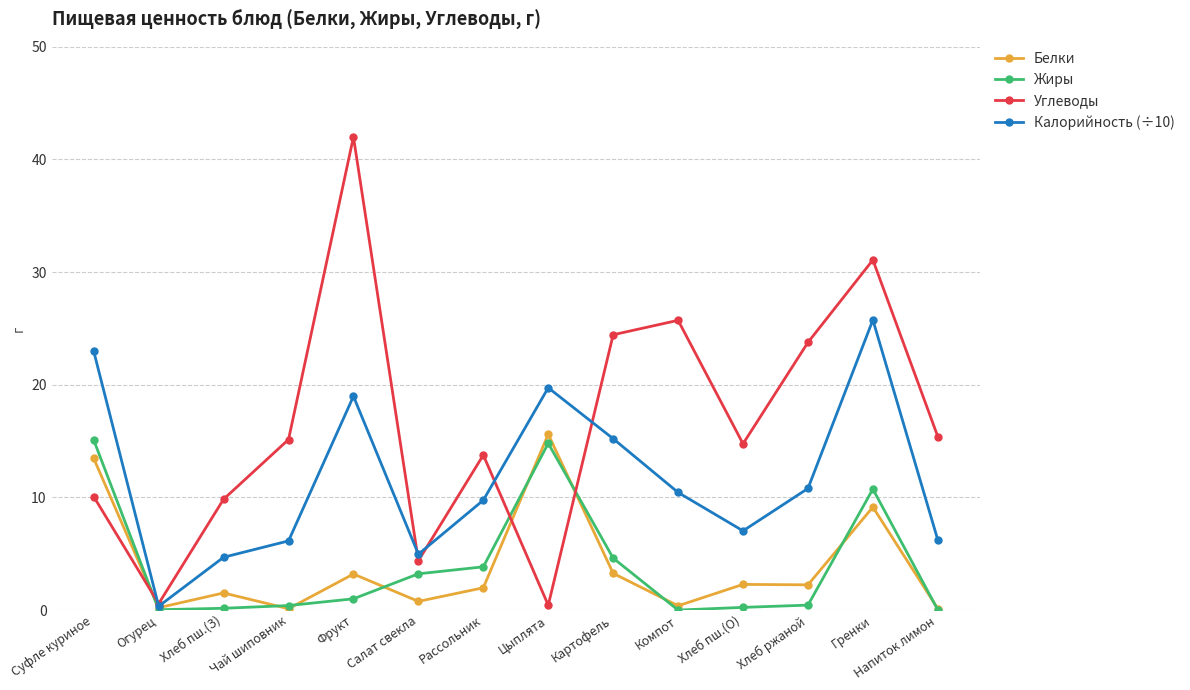

What is the difference between the second highest and second lowest values in the Жиры series?

14.8